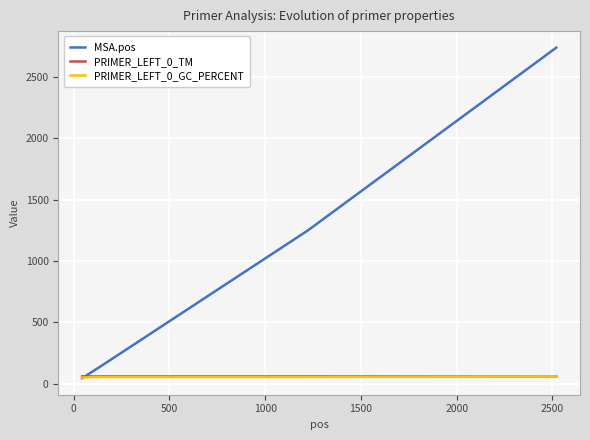

What are all the series names shown in the legend?

MSA.pos, PRIMER_LEFT_0_TM, PRIMER_LEFT_0_GC_PERCENT